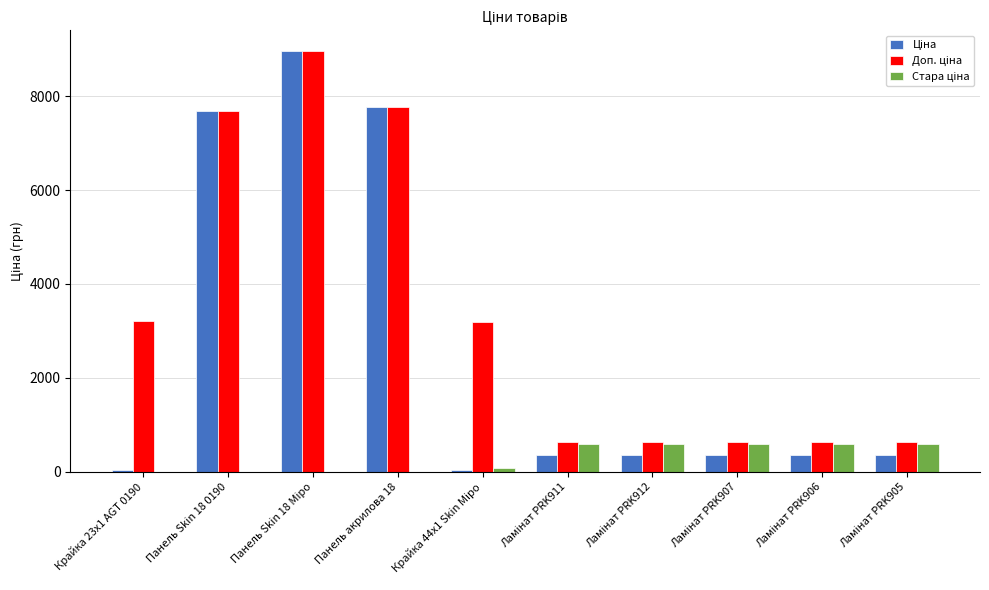

Which category has the lowest value in the Стара ціна series?

Крайка 23x1 AGT 0190